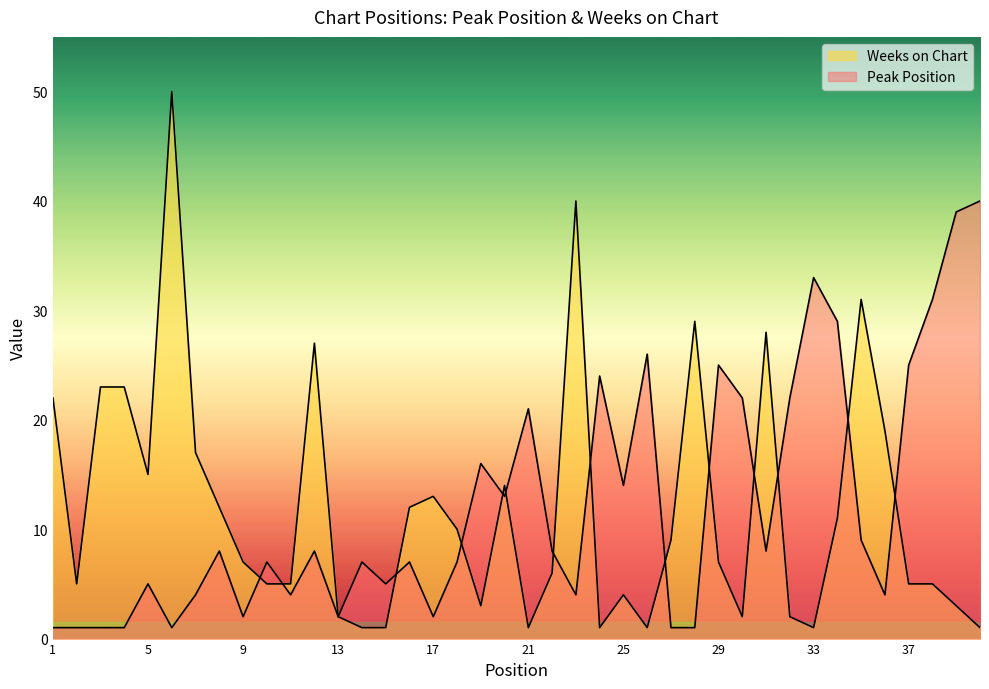

What is the spread (max minus min) of values at 24?

23